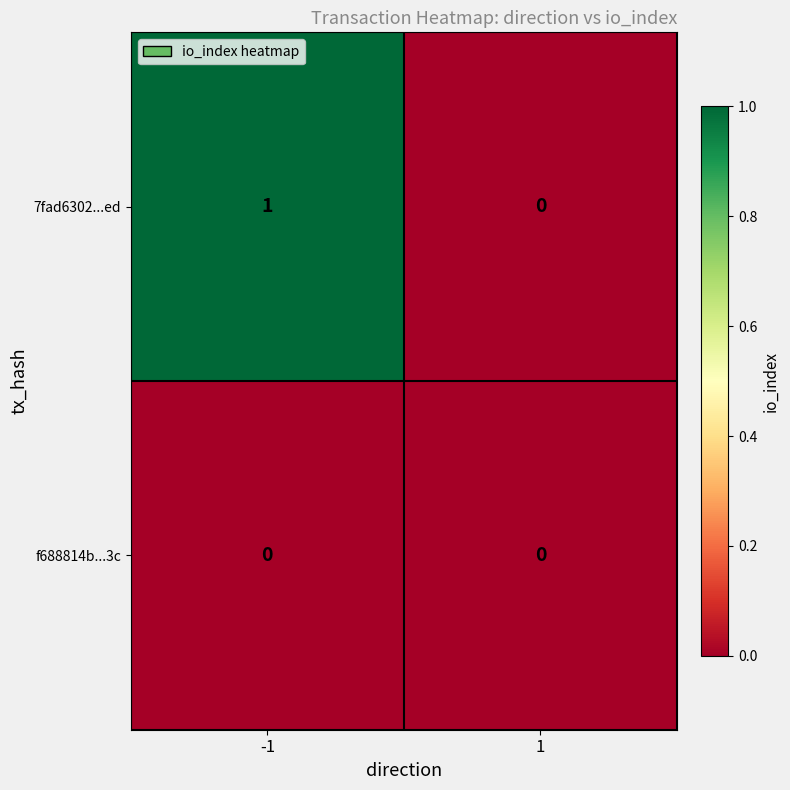

List the series in order of their peak value, lowest first.

f688814b...3c, 7fad6302...ed